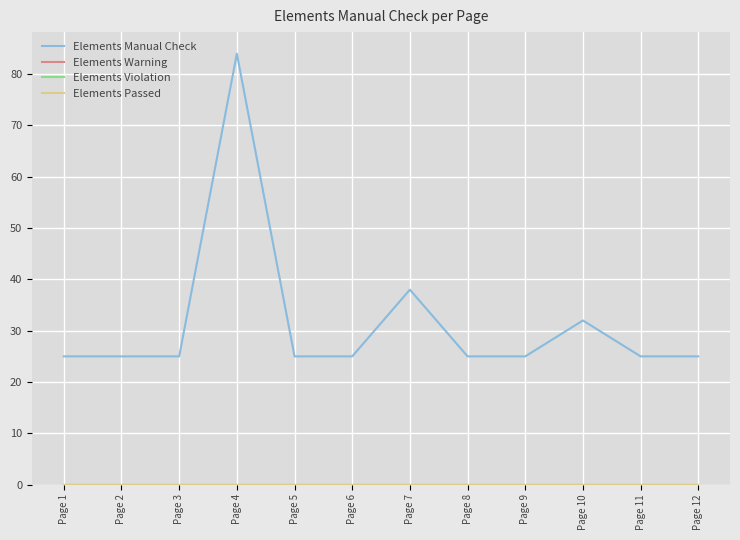

True or false: Elements Manual Check and Elements Warning intersect in this chart.

False